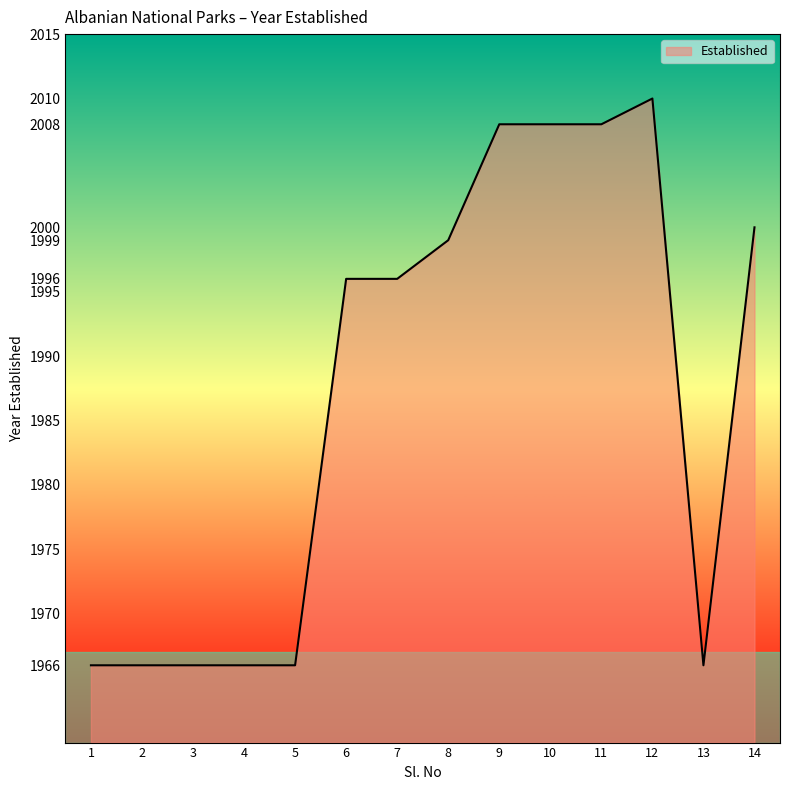

What is the difference between the values at 8 and 4?

33